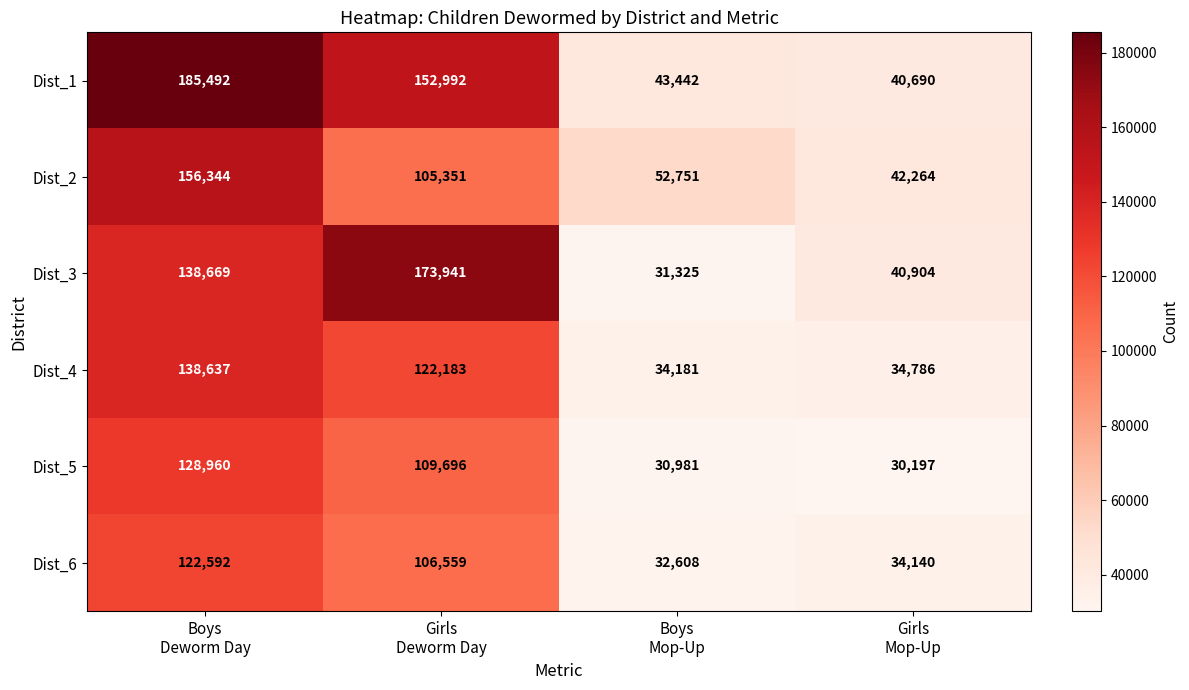

How many series are shown in this chart?

6